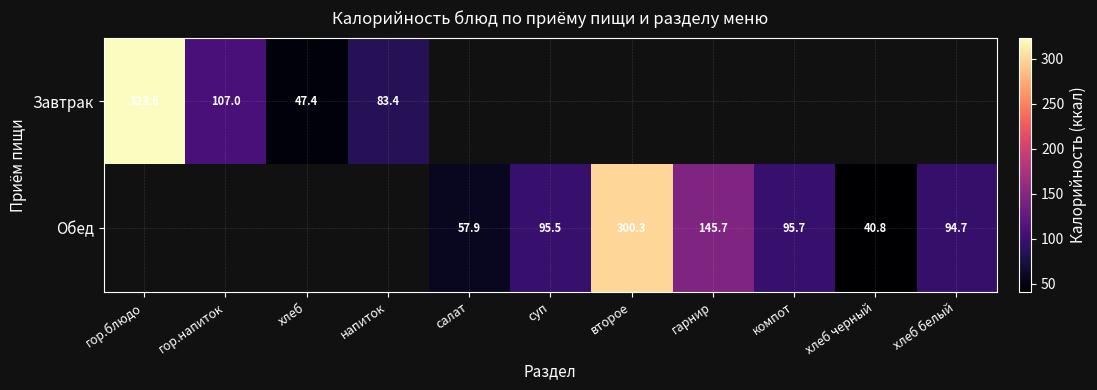

What is the sum of the Обед values at хлеб белый and гарнир?

240.4